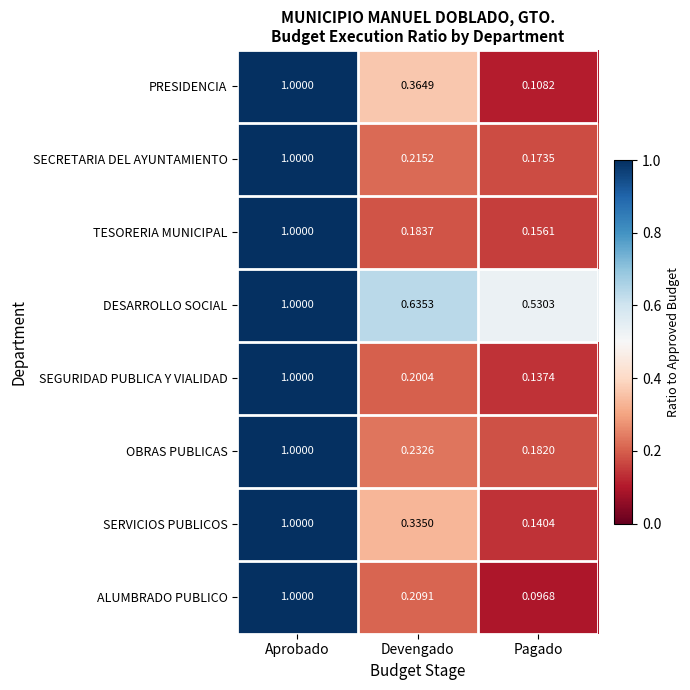

How many series are shown in this chart?

8